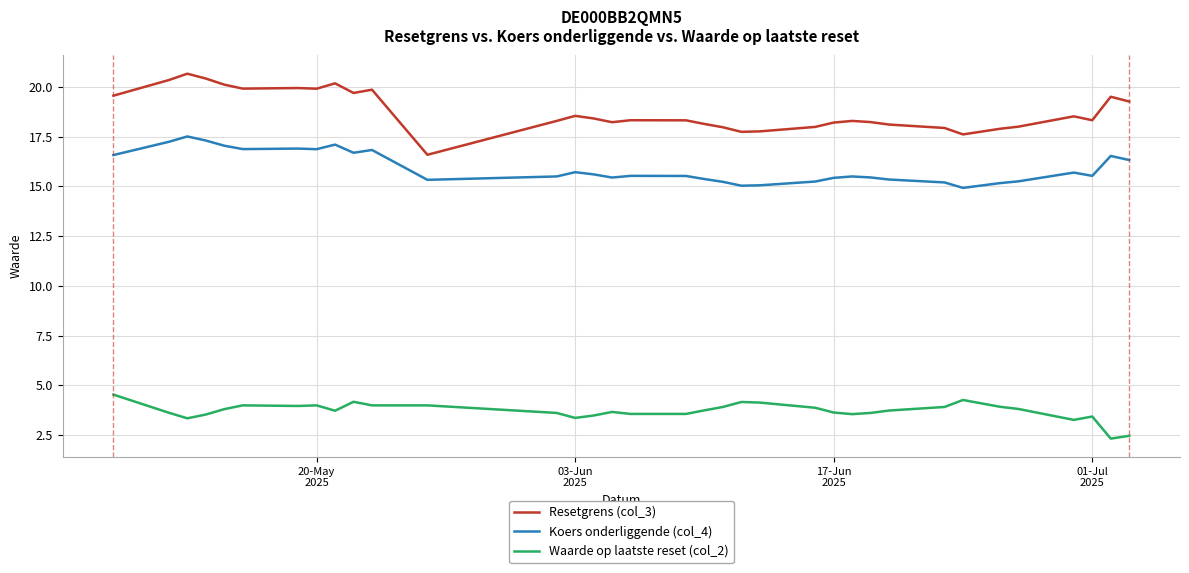

What is the highest value of the Koers onderliggende (col_4) series?

17.5